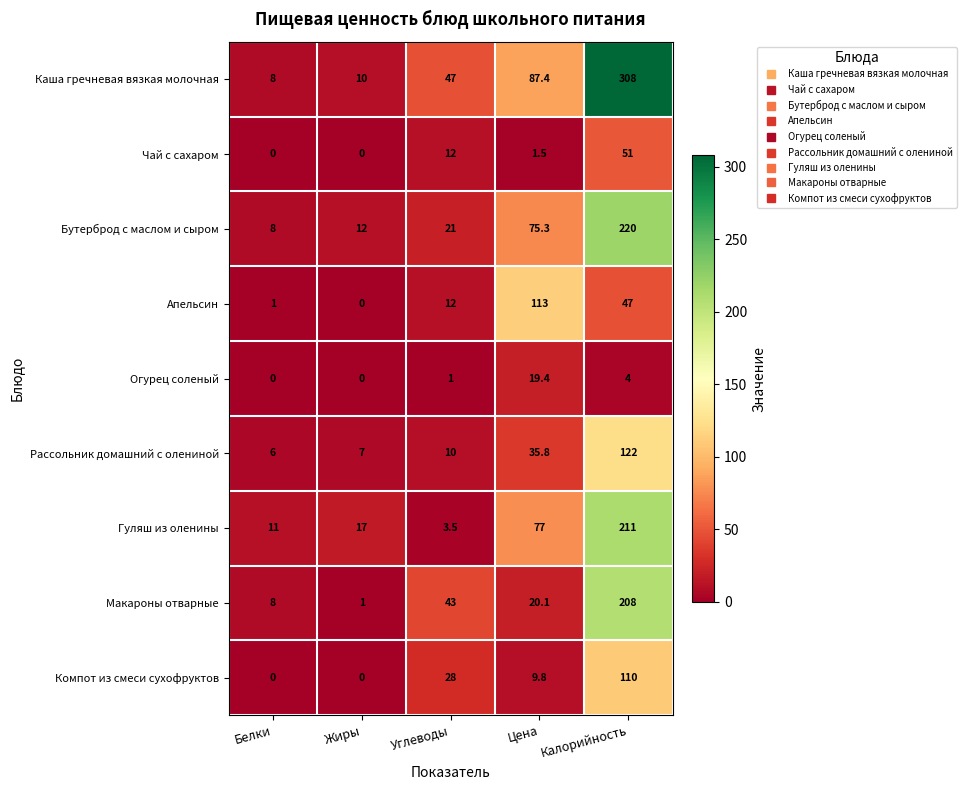

Rank the categories by Каша гречневая вязкая молочная value from highest to lowest.

Калорийность, Цена, Углеводы, Жиры, Белки